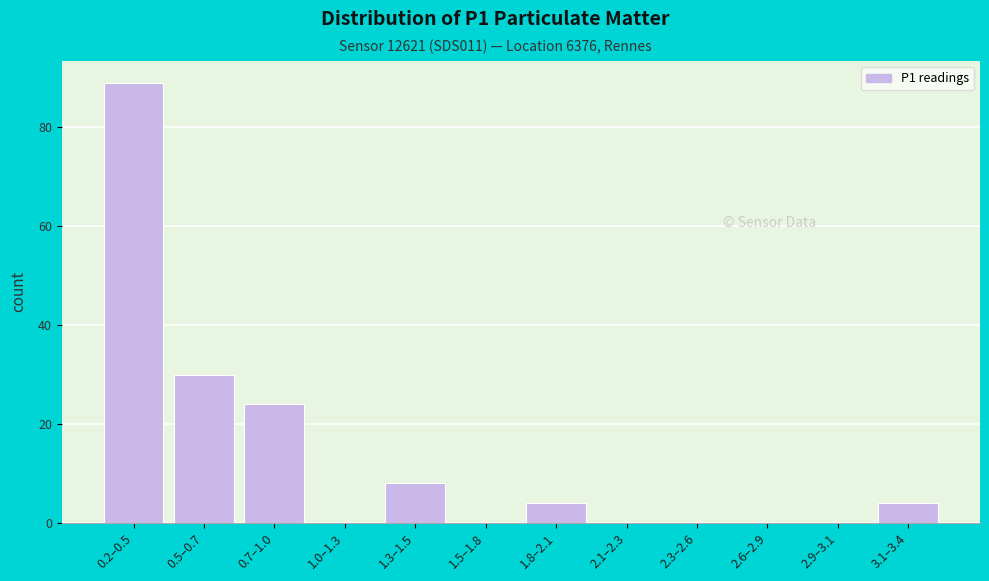

Reading left to right, transcribe all the data shown in this chart.

0.2–0.5=89	0.5–0.7=30	0.7–1.0=24	1.0–1.3=0	1.3–1.5=8	1.5–1.8=0	1.8–2.1=4	2.1–2.3=0	2.3–2.6=0	2.6–2.9=0	2.9–3.1=0	3.1–3.4=4